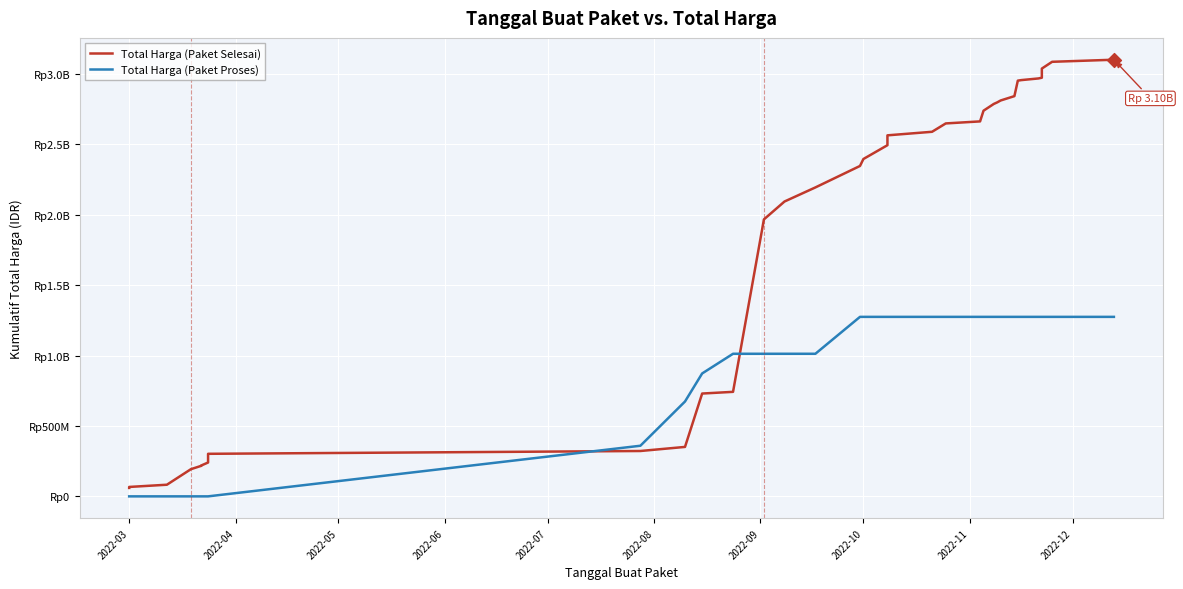

Is the value of Total Harga (Paket Selesai) at 21 greater than the value of Total Harga (Paket Proses) at 29?

Yes